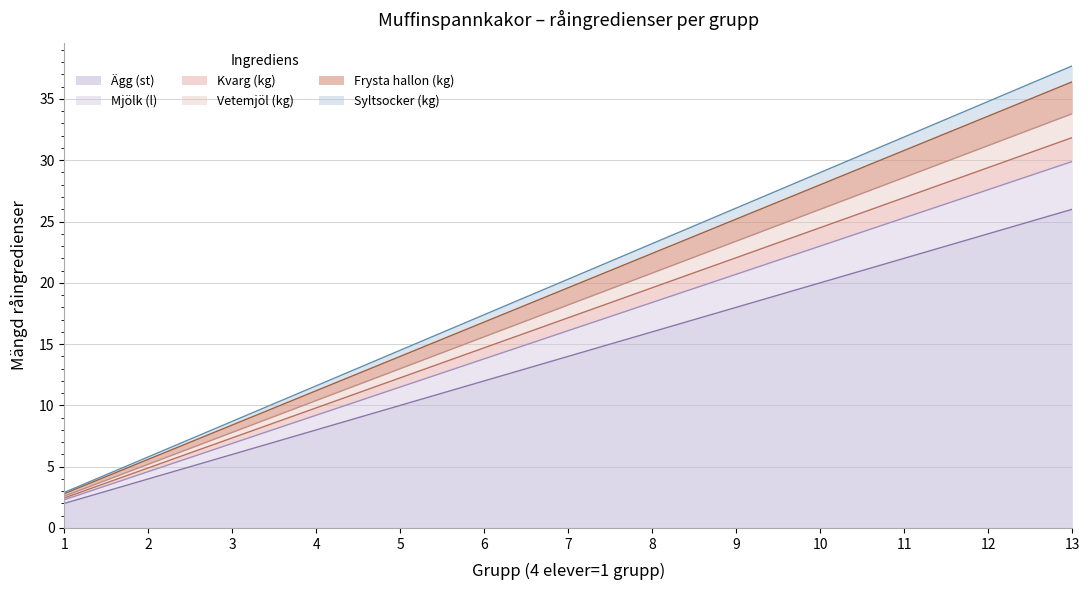

Does the chart have visible grid lines?

Yes